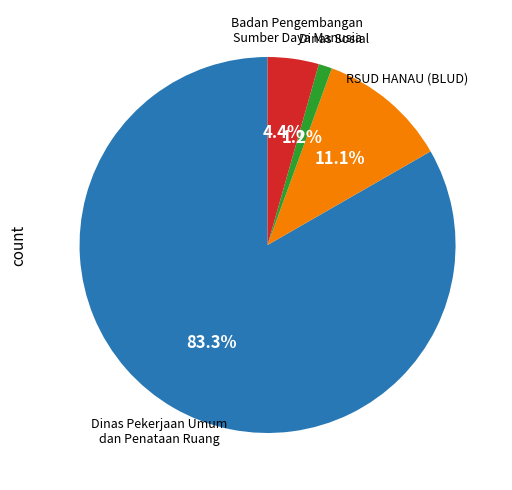

How many segments does this pie chart have?

4